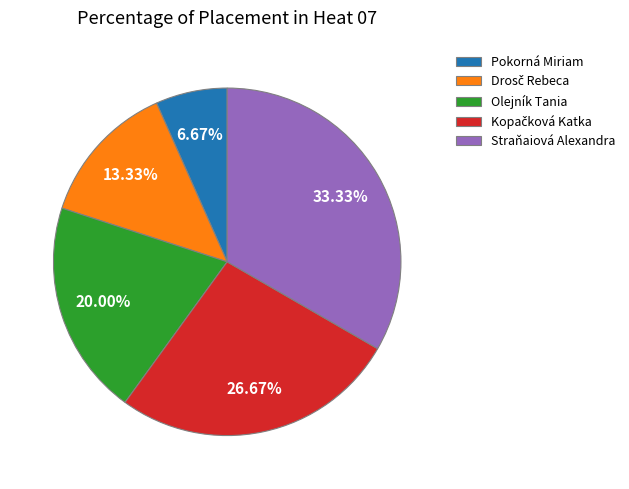

How many slices are in this pie chart?

5